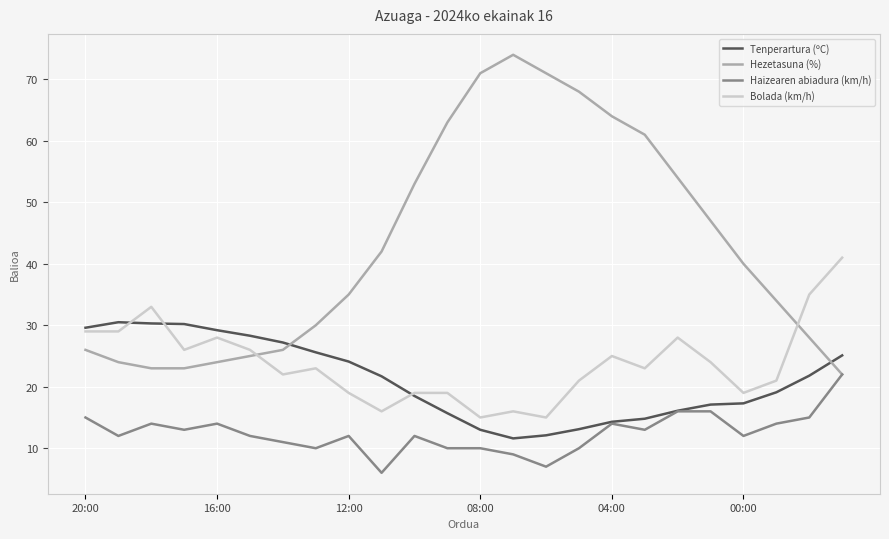

List the series in order of their peak value, lowest first.

Haizearen abiadura (km/h), Tenperartura (ºC), Bolada (km/h), Hezetasuna (%)